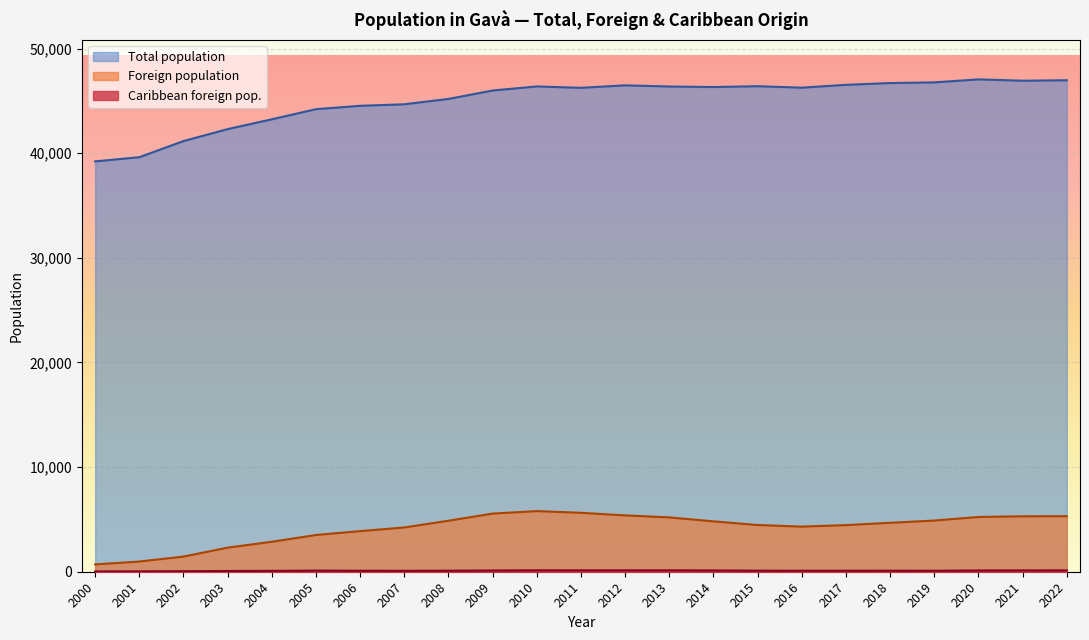

How many lines are shown in the chart?

3